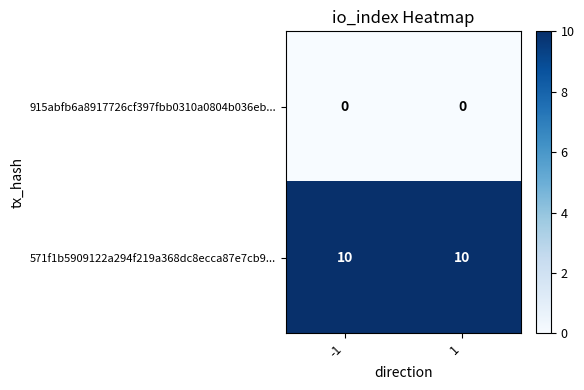

Reading left to right, what are all the values shown in this chart?

915abfb6a8917726cf397fbb0310a0804b036eb...: -1=0	1=0
571f1b5909122a294f219a368dc8ecca87e7cb9...: -1=10	1=10